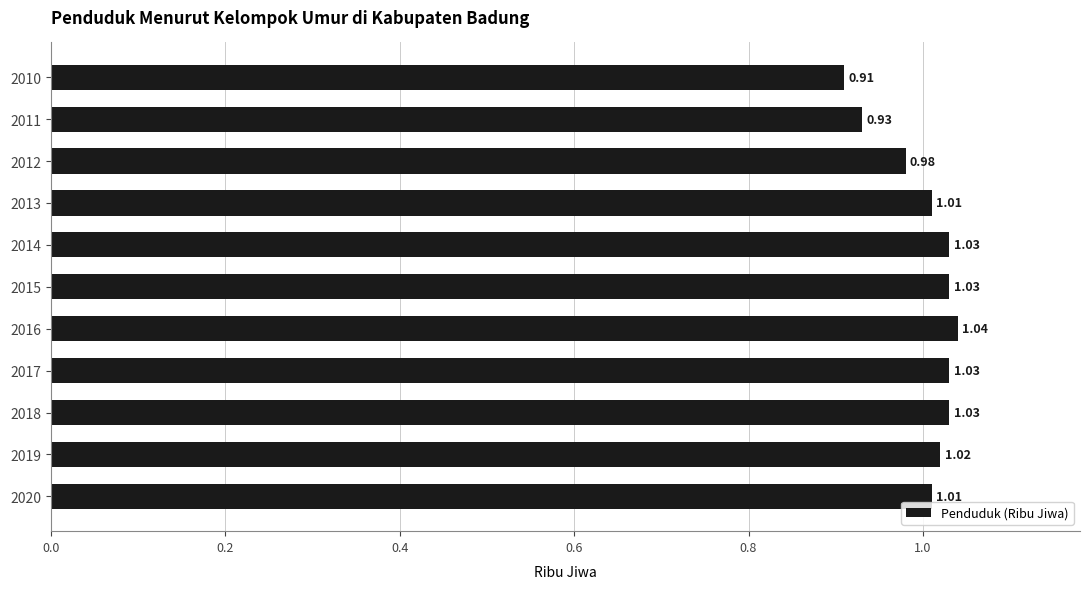

What is the sum of all values?

11.0